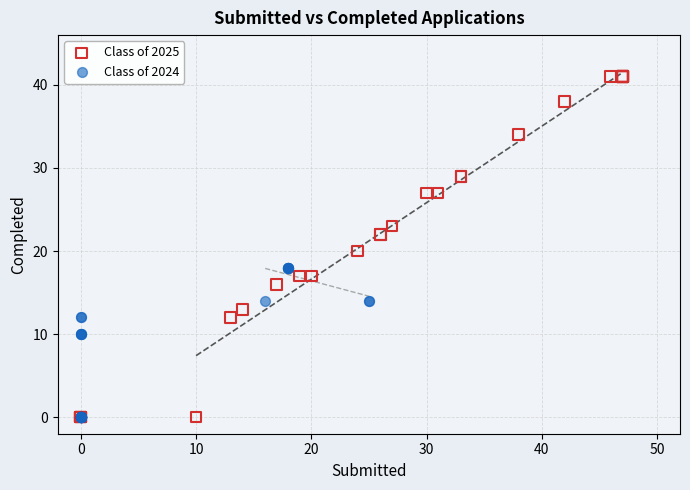

Which series contains the highest Y value?

Class of 2025